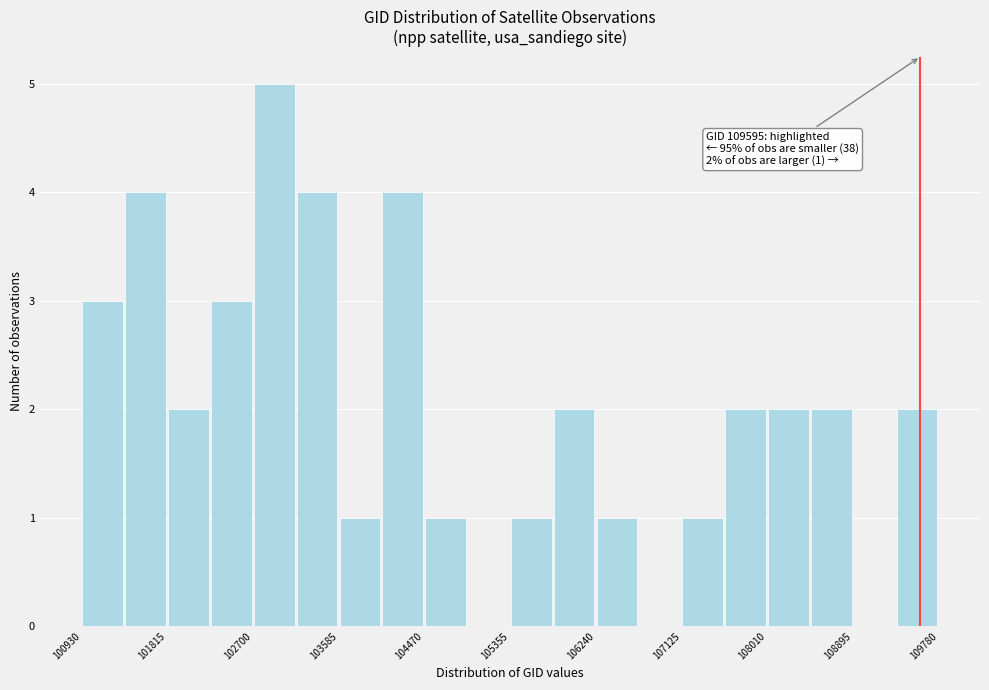

Over which range of the x-axis is the bar tallest?

102700 to 103100